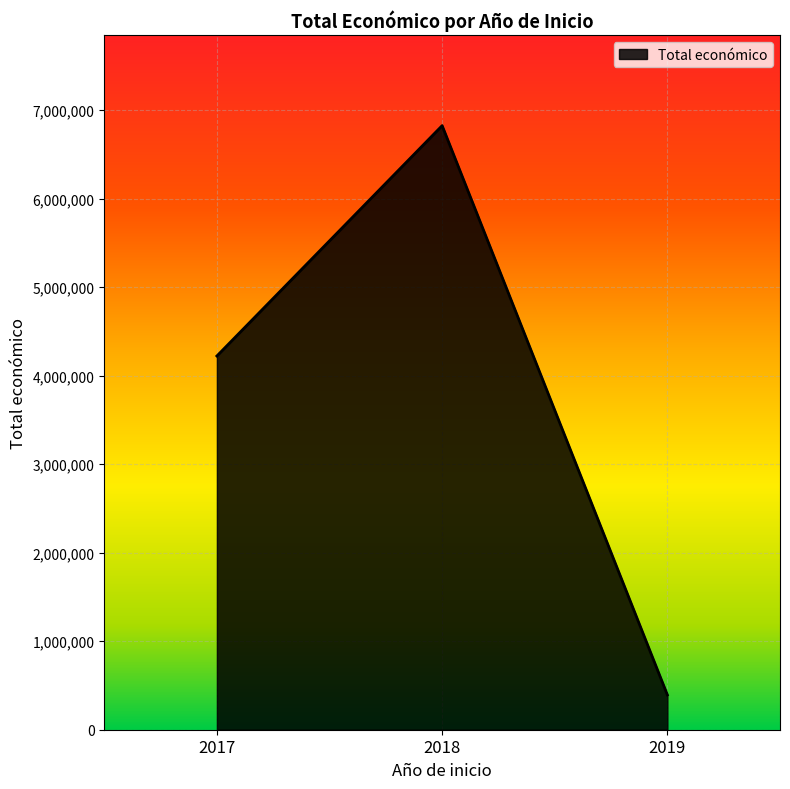

Approximately how many times larger is the value at 2018 compared to 2019?

17.4